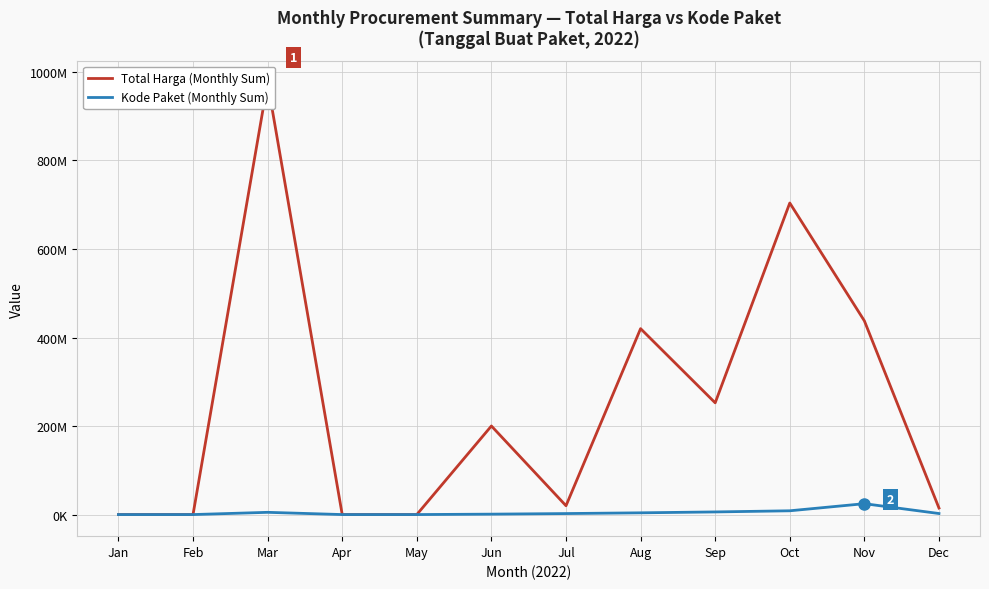

True or false: Total Harga (Monthly Sum) and Kode Paket (Monthly Sum) cross at least once.

False